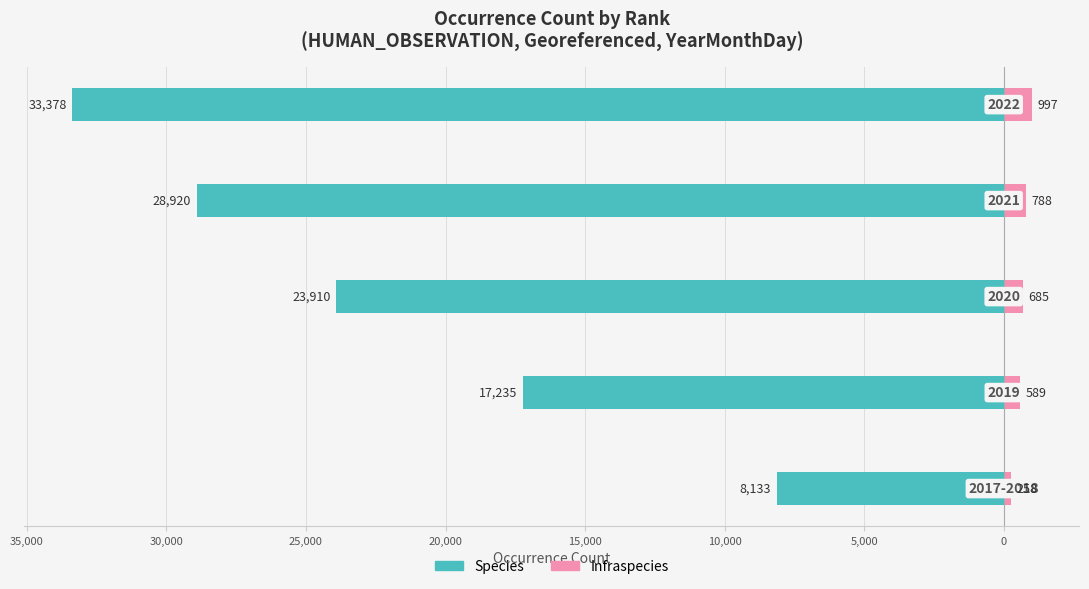

What is the sum of all Infraspecies values?

3317